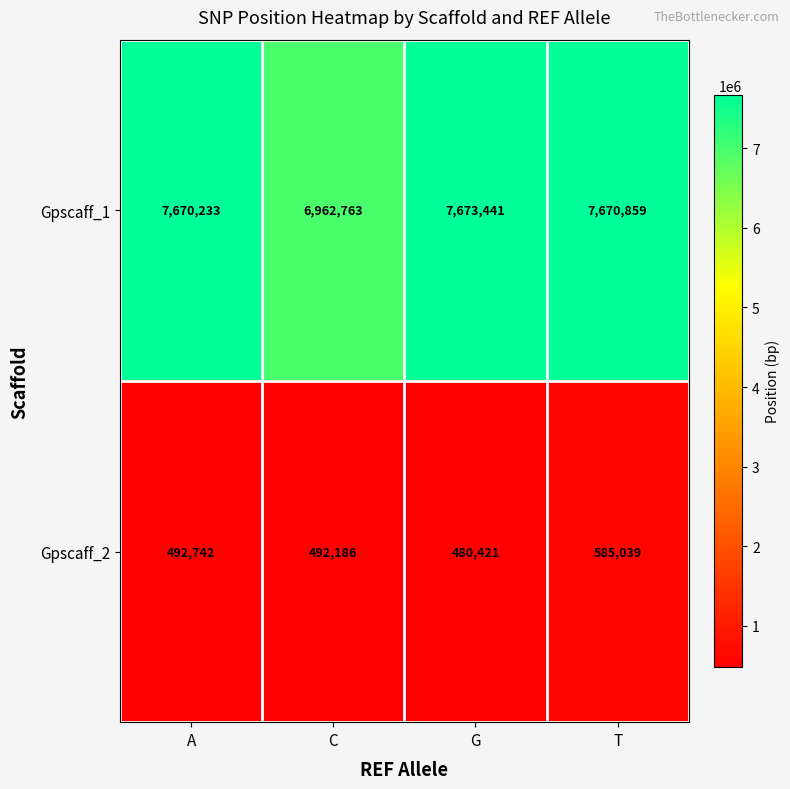

What is the sum of all Gpscaff_1 values?

29977296